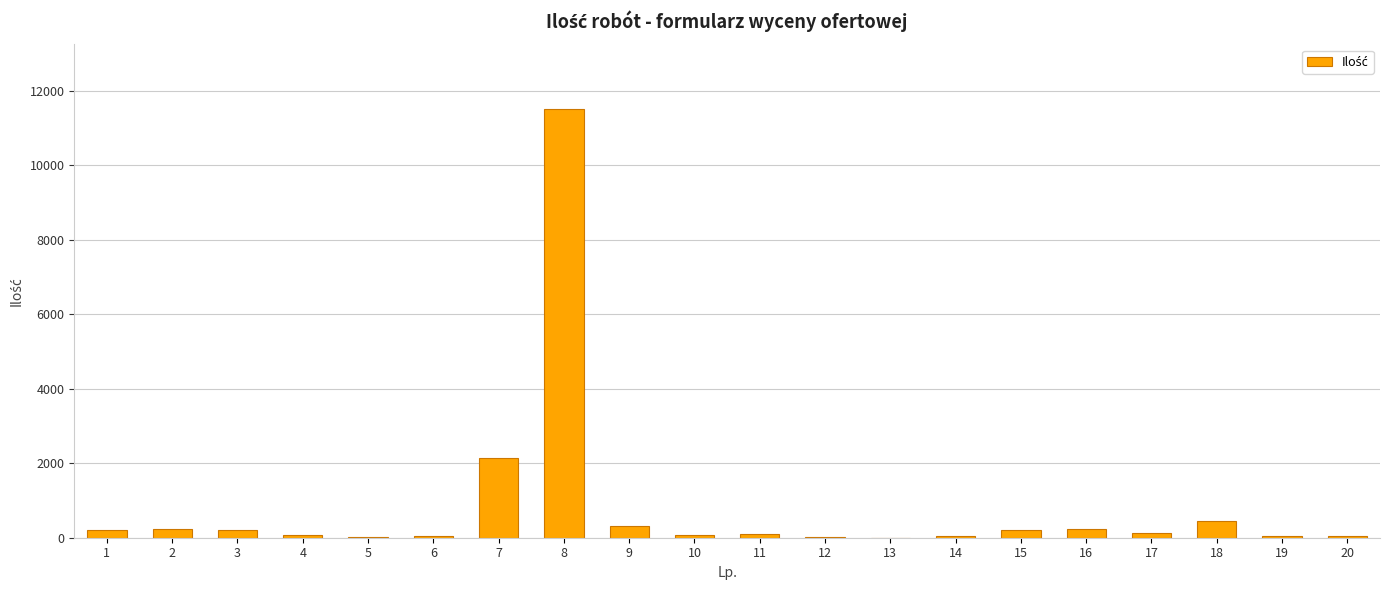

At which label does the data first exceed 130?

1